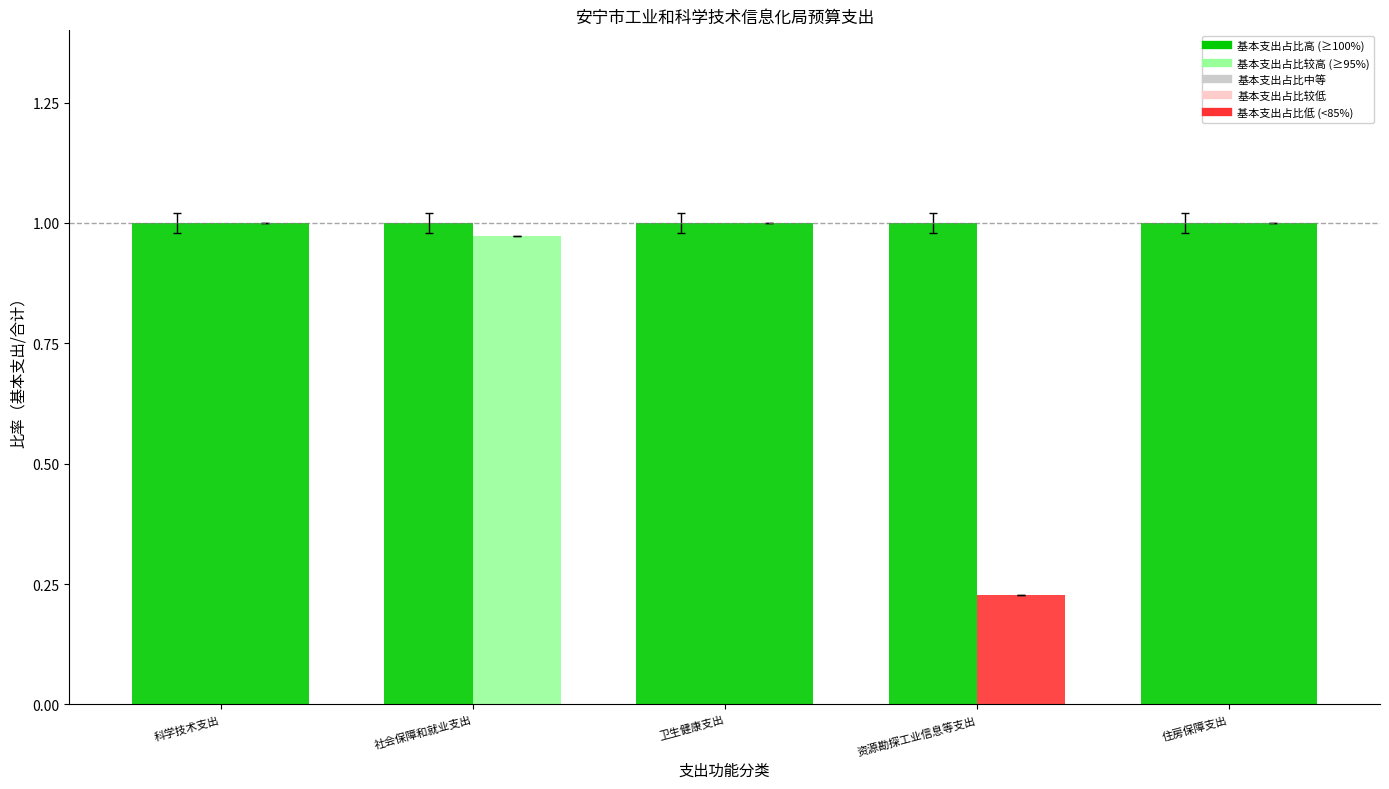

Does the chart contain any negative values?

No